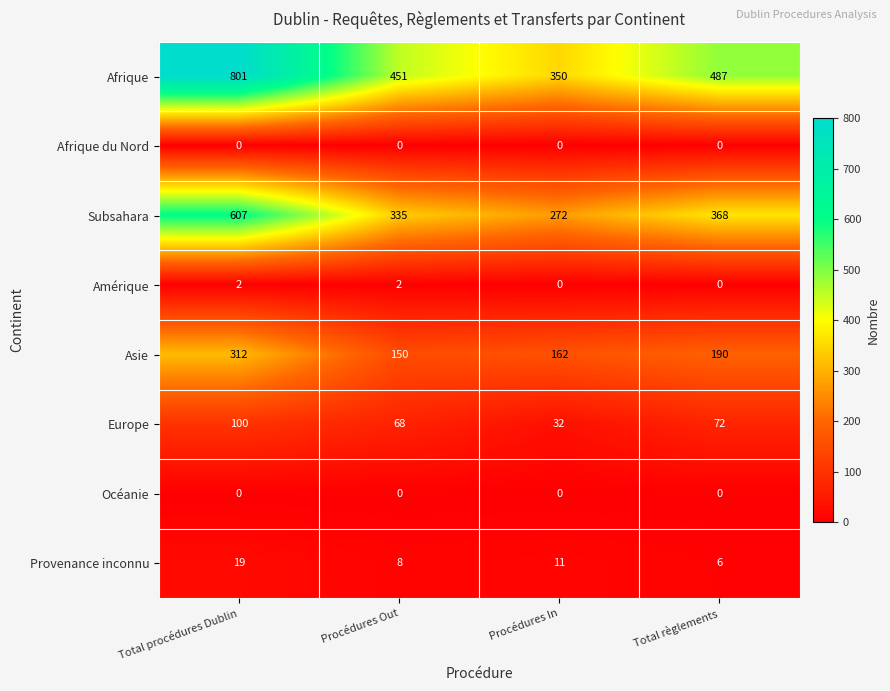

Where does the Afrique series first go above 487?

Total procédures Dublin